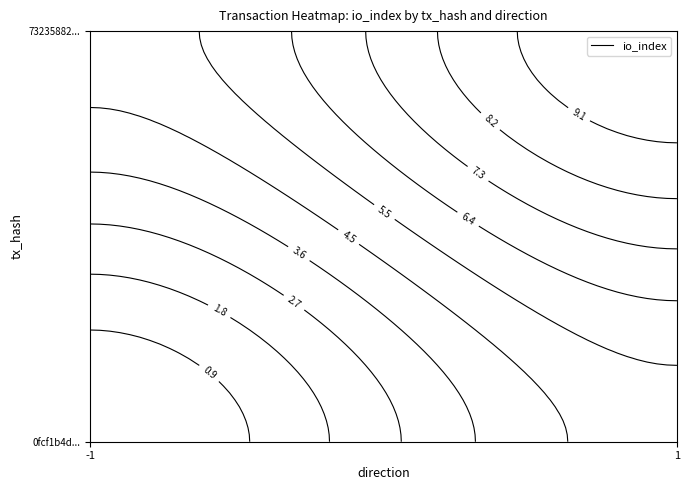

List the labels in order of 73235882ef506584330afb2d64ba796b9fe4315 value, largest first.

io_index, direction